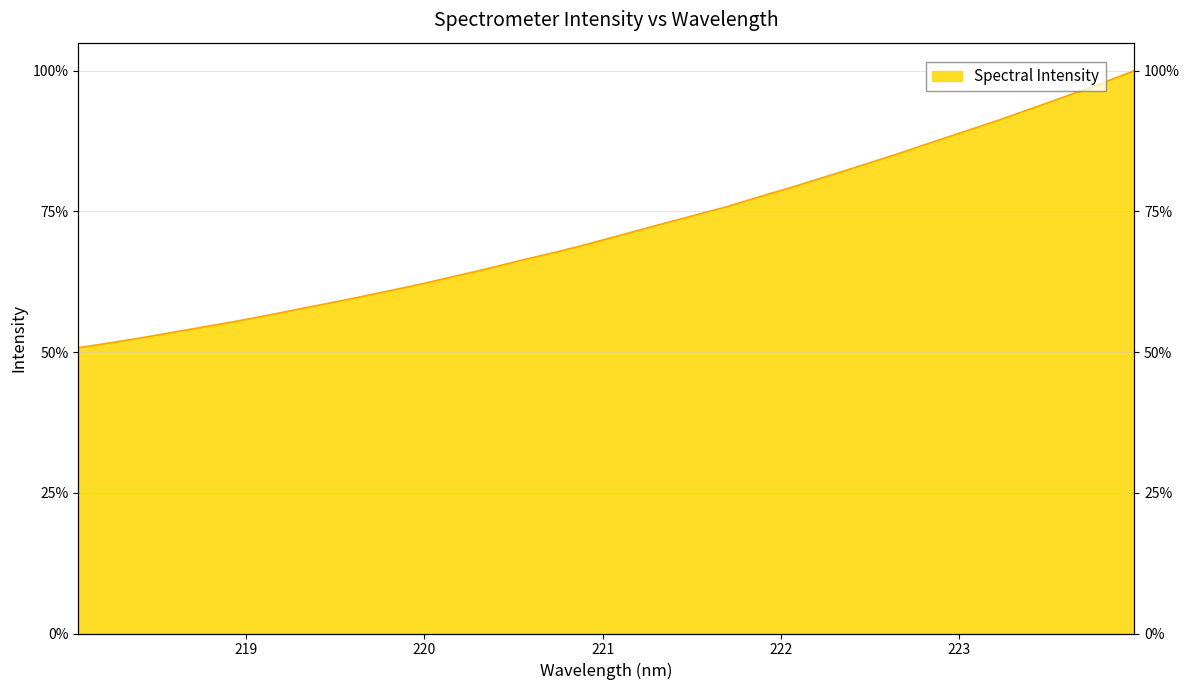

At which category does the chart reach its peak across all series?

223.9802